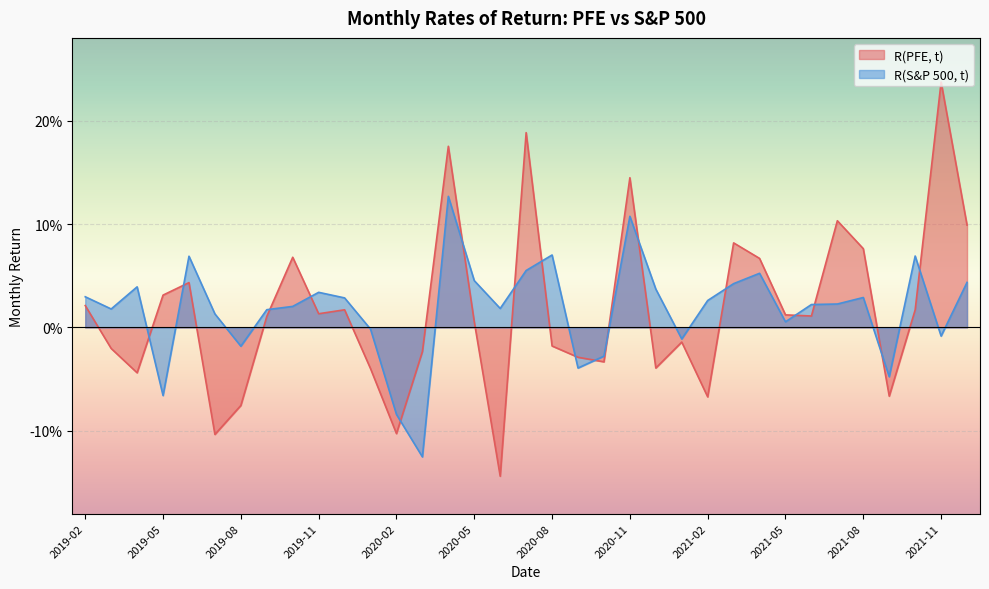

Count the number of data series in this chart.

2